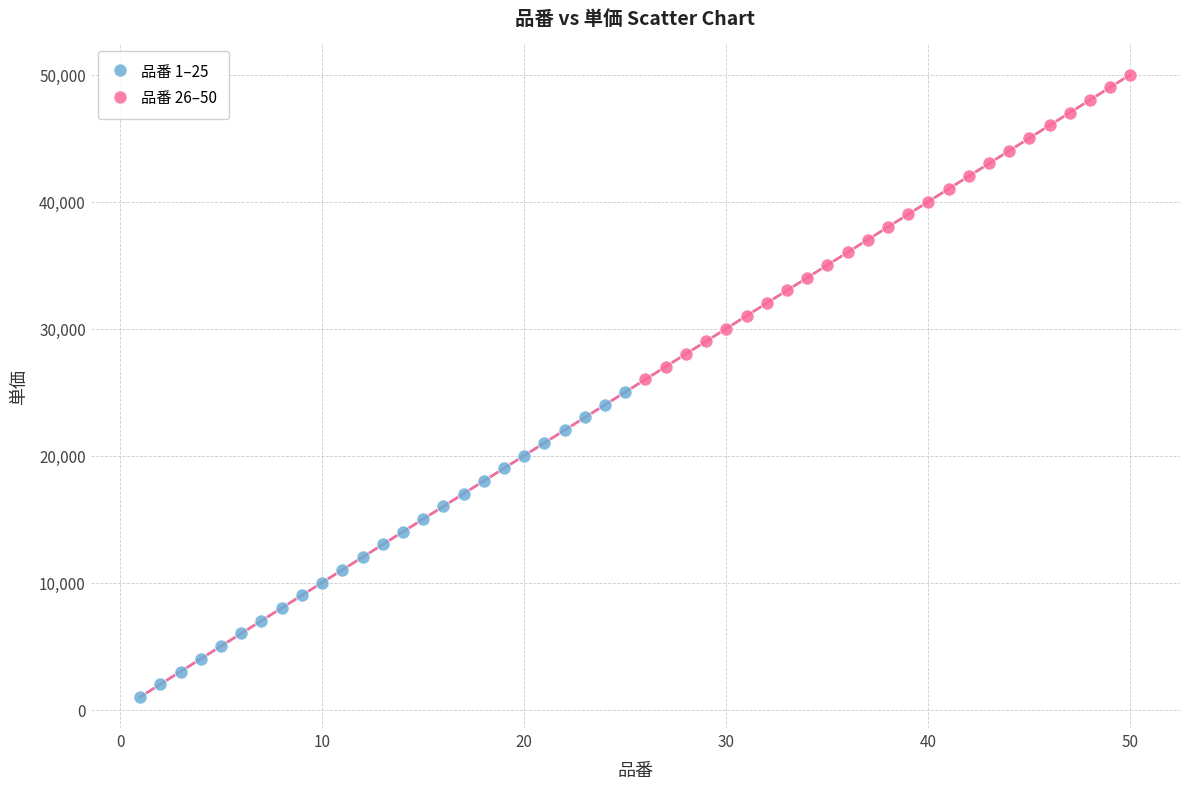

Which series reaches the maximum Y coordinate?

品番 26–50